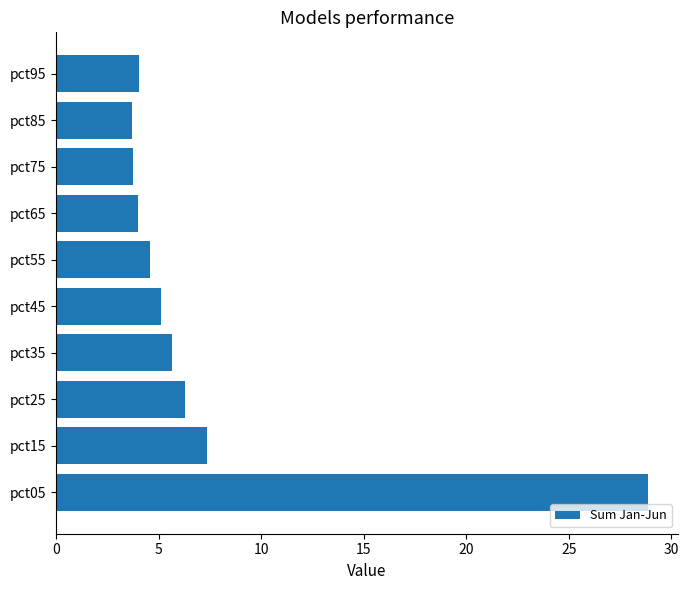

What is the smallest value displayed?

3.7